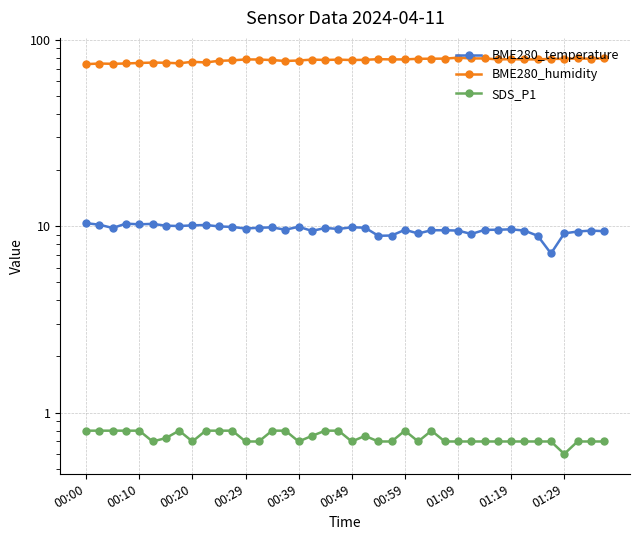

What is the sum of all SDS_P1 values?

29.5